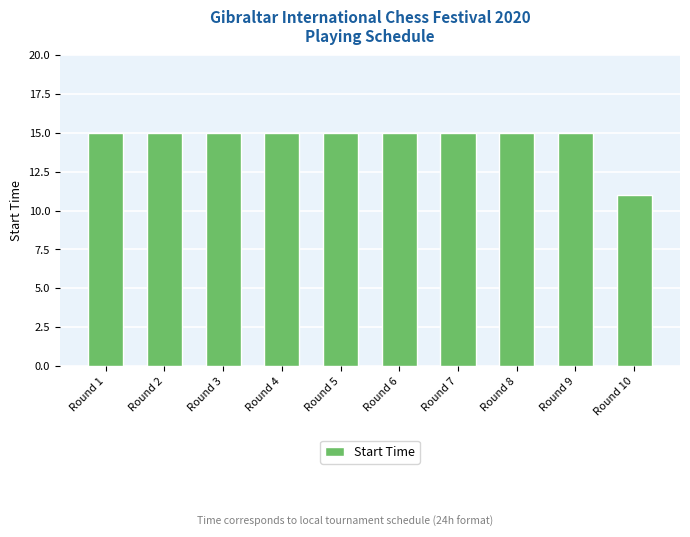

How many bars are there in total?

10